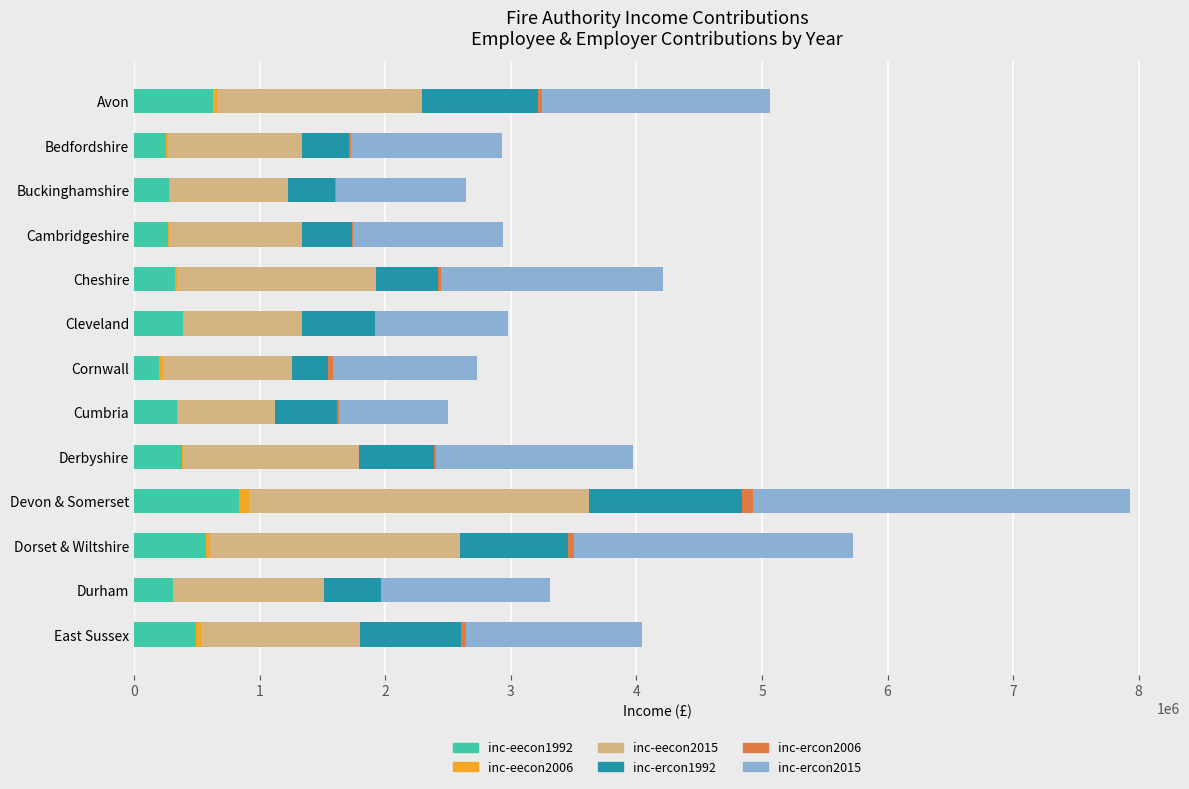

At which category is the sum across all series the highest?

Devon & Somerset